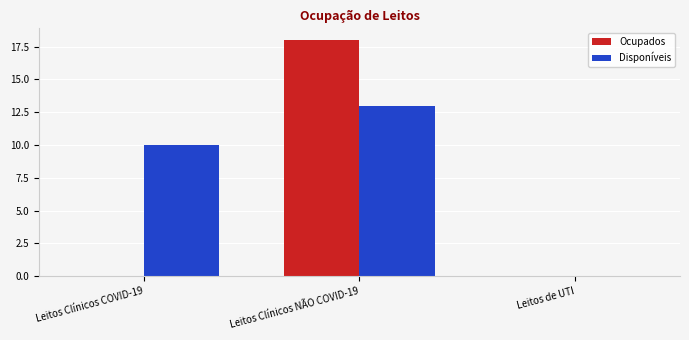

What is the maximum value for Disponíveis?

13